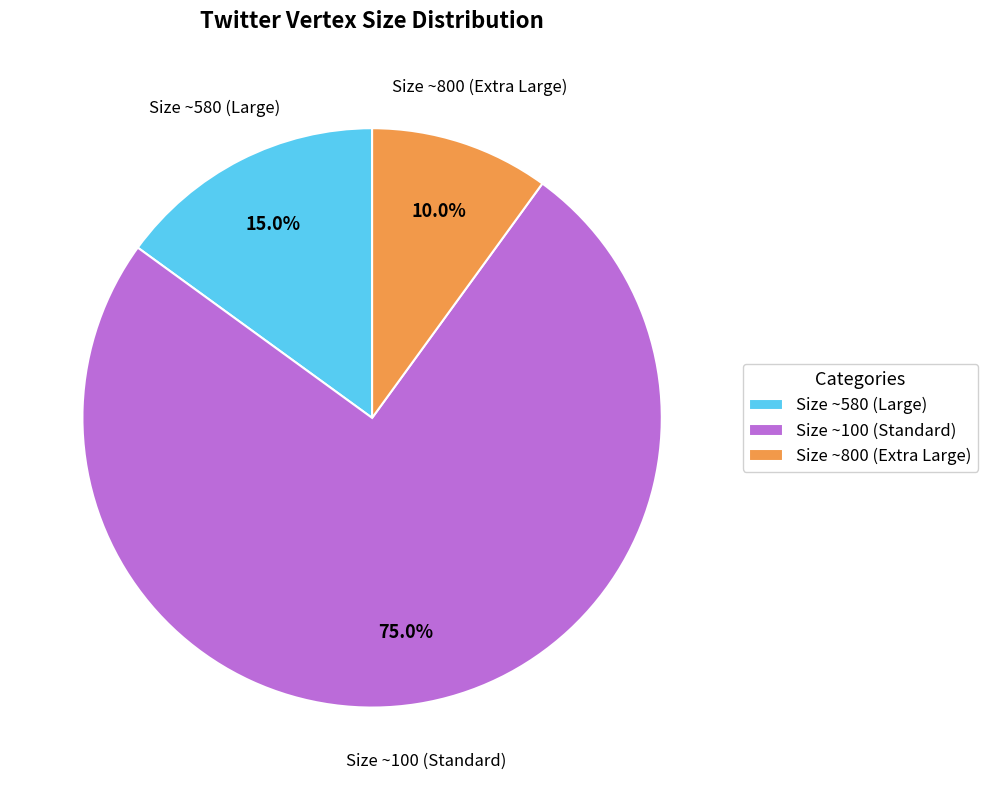

Approximately how many times larger is the value at Size ~100 (Standard) compared to Size ~580 (Large)?

5.0